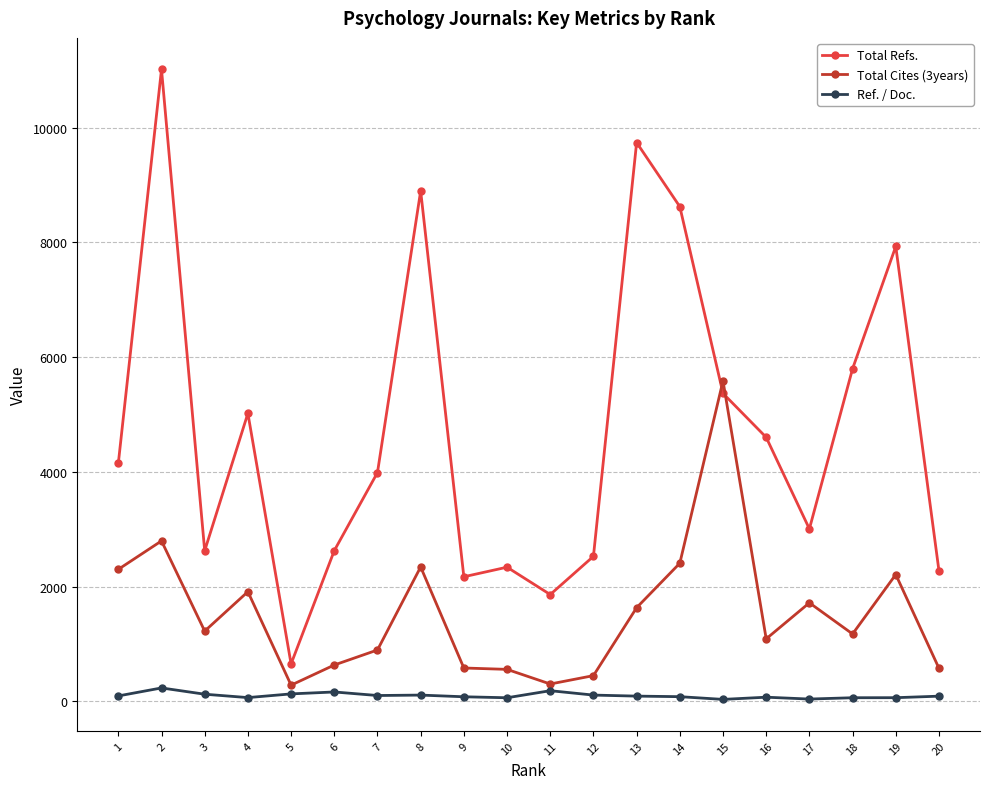

Does the chart display data point markers on the line(s)?

Yes